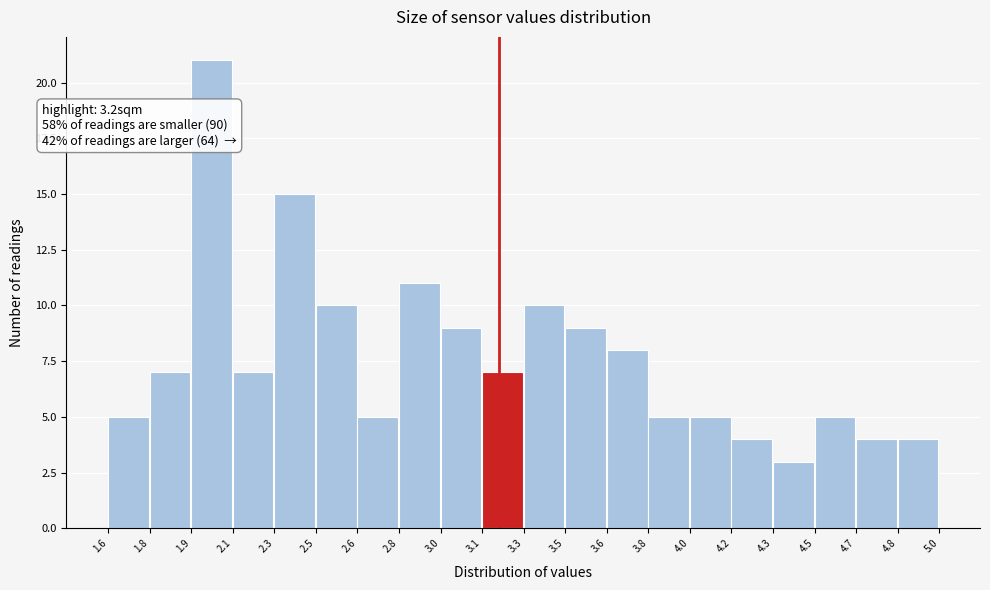

Reading right to left, what are all the values shown in this chart?

4.8=4	4.7=4	4.5=5	4.3=3	4.2=4	4.0=5	3.8=5	3.6=8	3.5=9	3.3=10	3.1=7	3.0=9	2.8=11	2.6=5	2.5=10	2.3=15	2.1=7	1.9=21	1.8=7	1.6=5